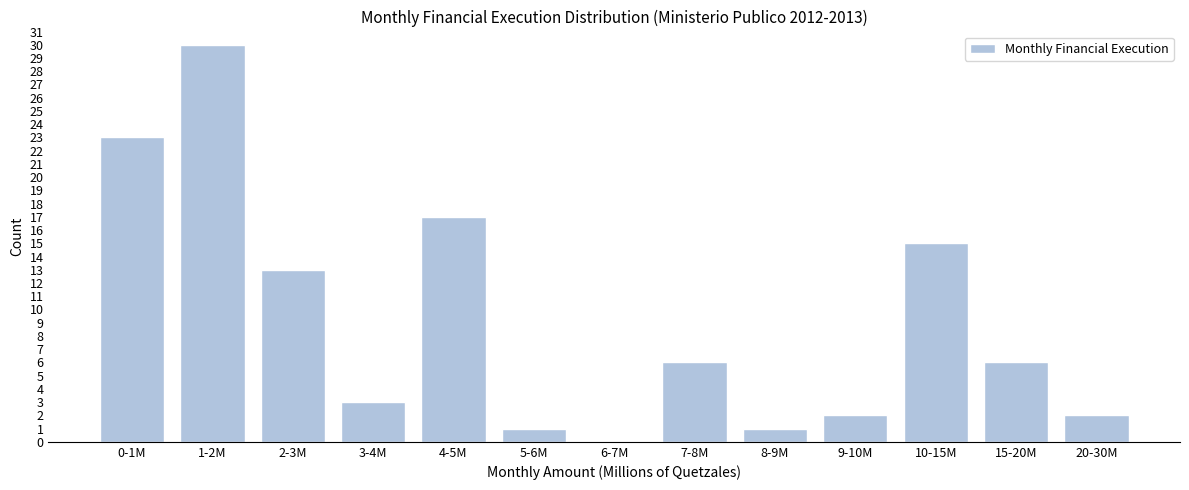

Reading left to right, transcribe all the data shown in this chart.

0-1M=23	1-2M=30	2-3M=13	3-4M=3	4-5M=17	5-6M=1	6-7M=0	7-8M=6	8-9M=1	9-10M=2	10-15M=15	15-20M=6	20-30M=2